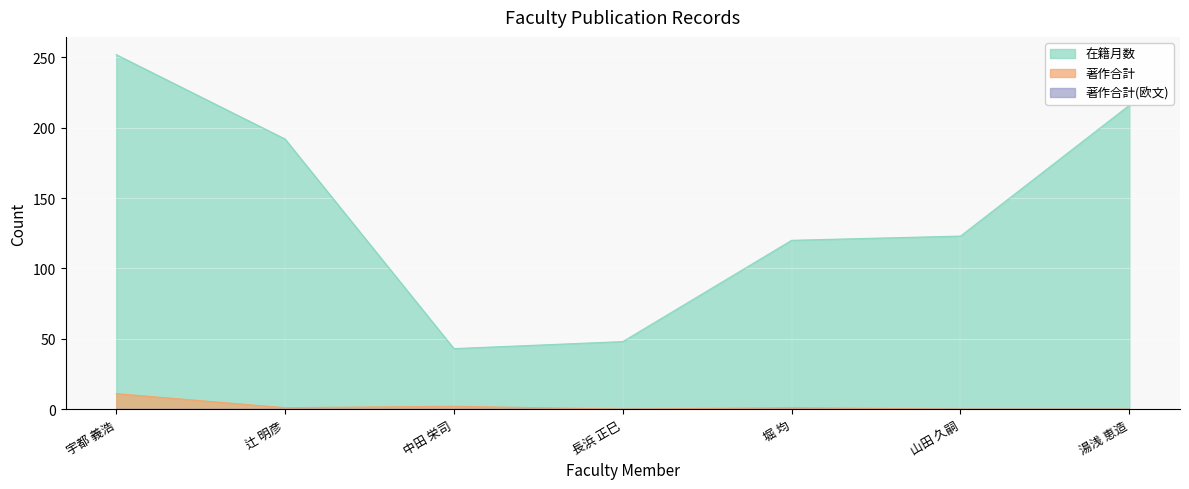

Where is 在籍月数 nearest to the value 147?

山田 久嗣